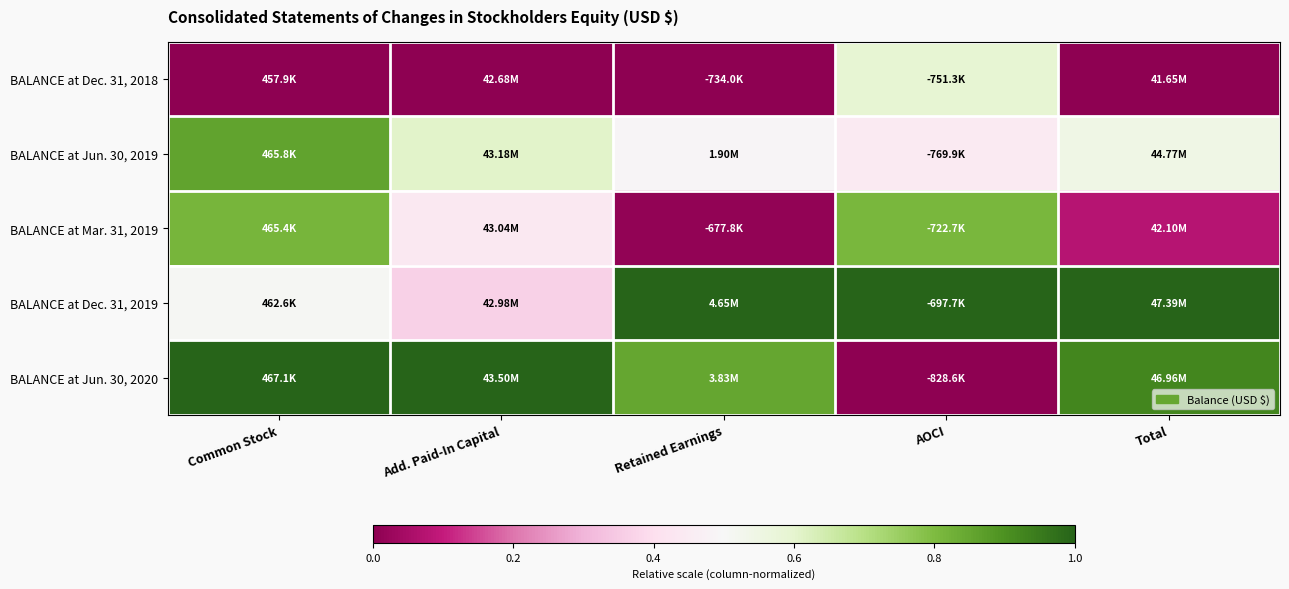

At how many categories does at least one series exceed 0?

5